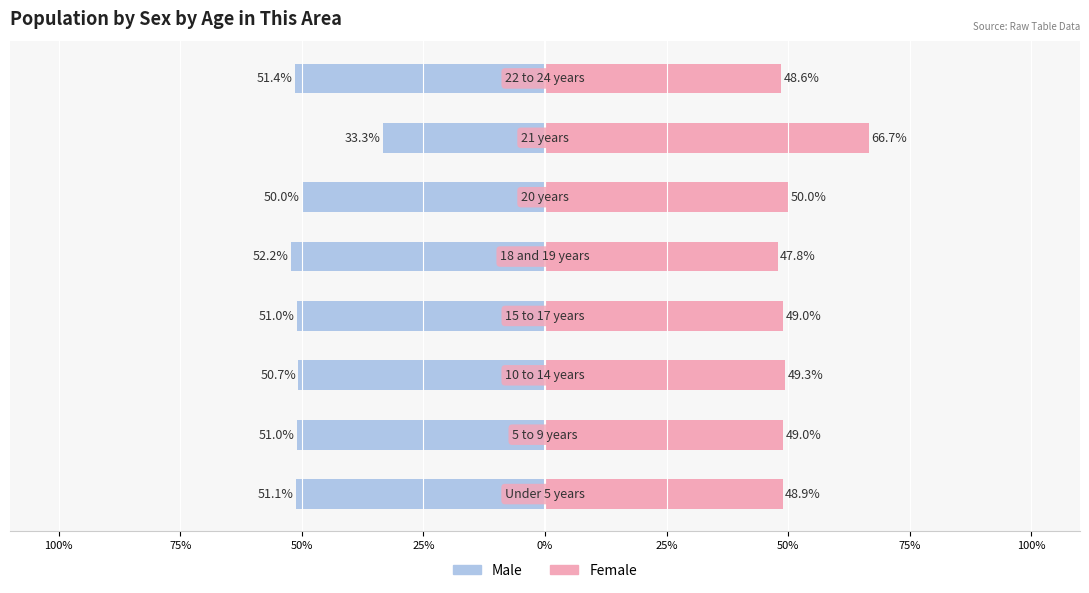

What is the value of the Male bar at the 4th from the left?

-51.0